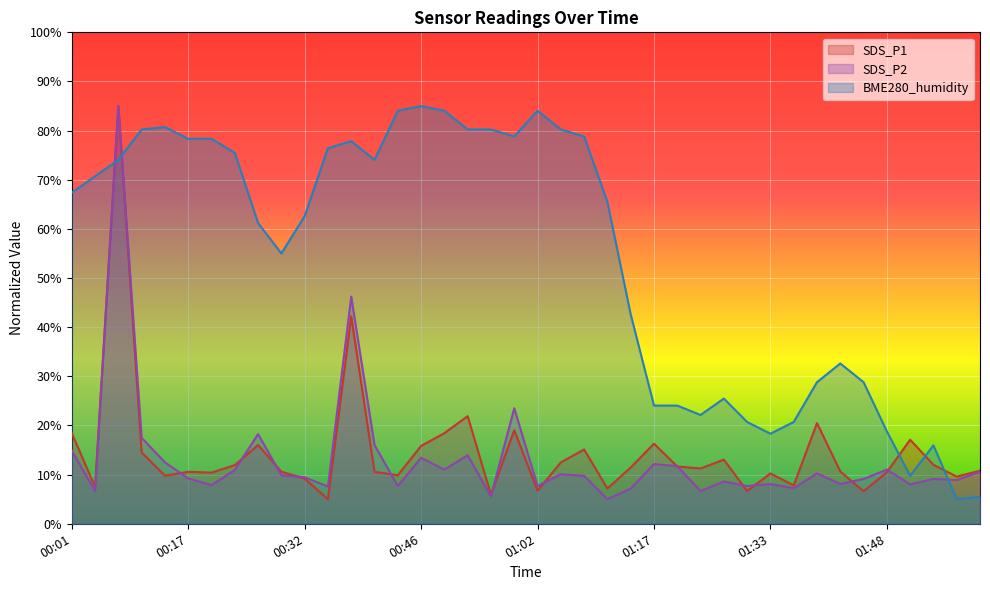

How many times do SDS_P2 and BME280_humidity cross each other?

3